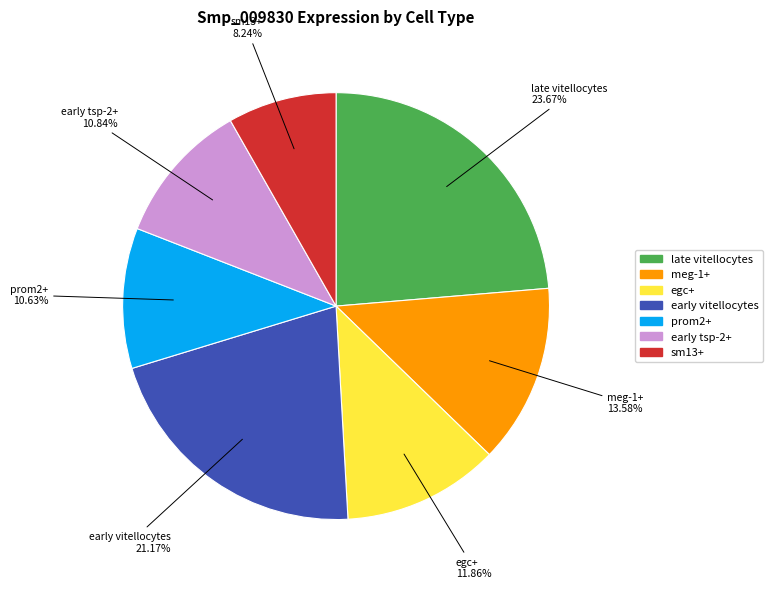

Which category has the biggest portion of the pie?

late vitellocytes